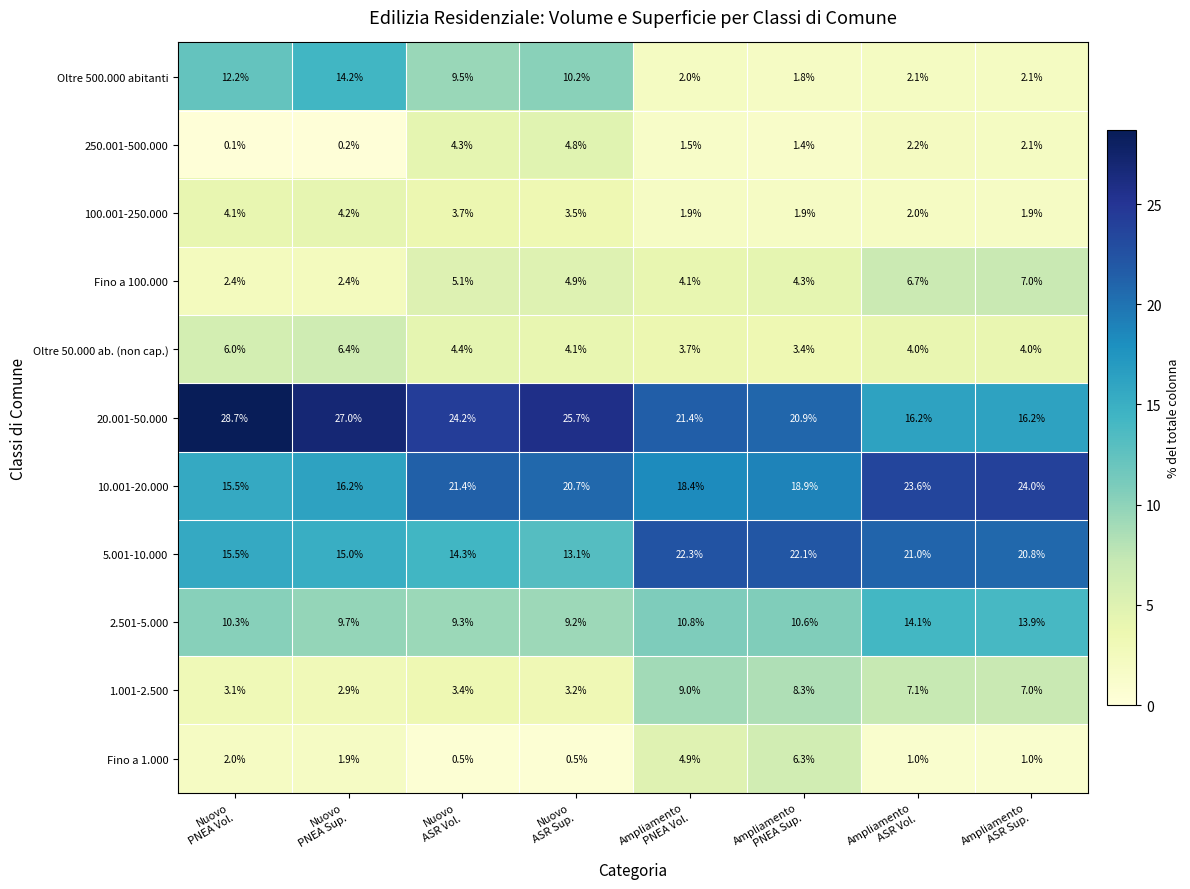

What is the difference between the second highest and second lowest values in the 1.001-2.500 series?

5.2